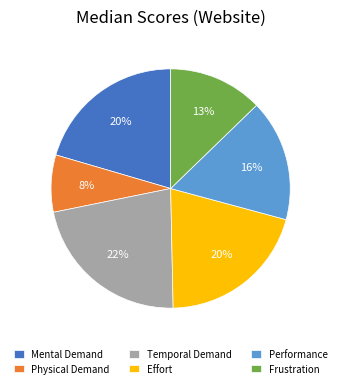

To the nearest percent, what is the difference between the largest and smallest slice percentages?

14%